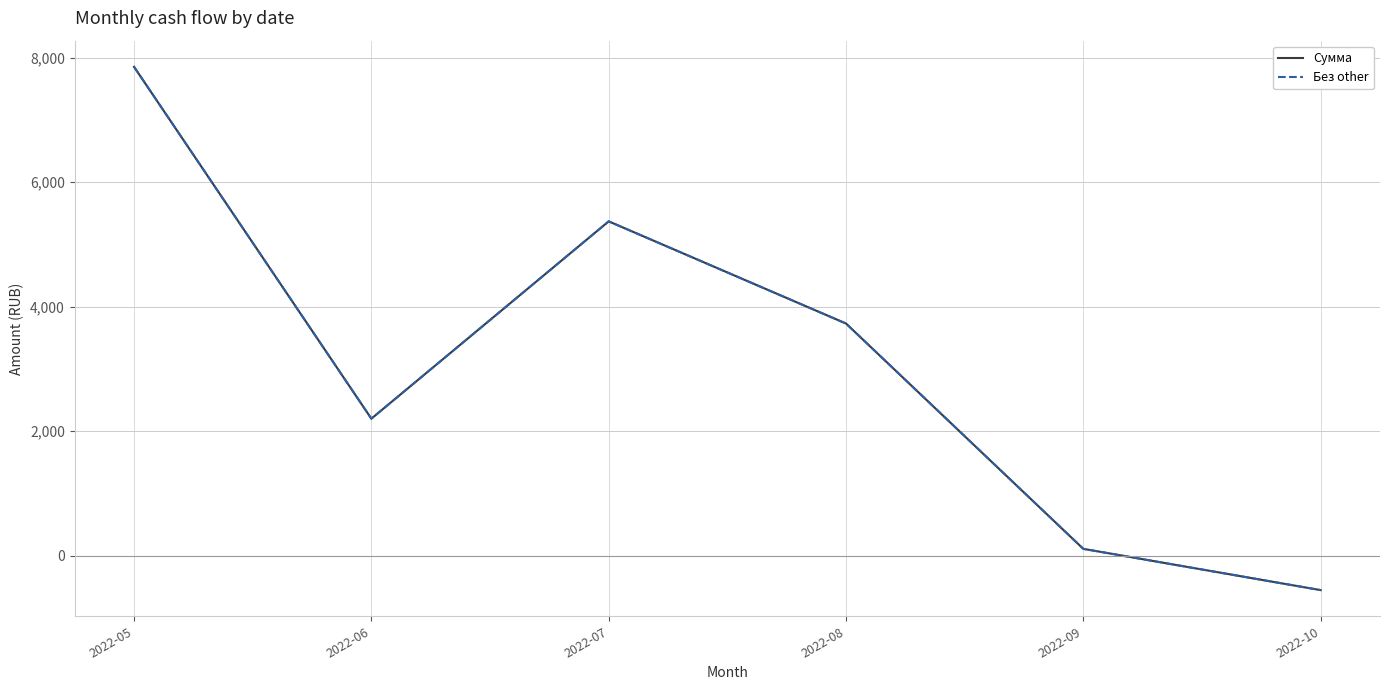

Which series has the largest total across all categories?

Сумма